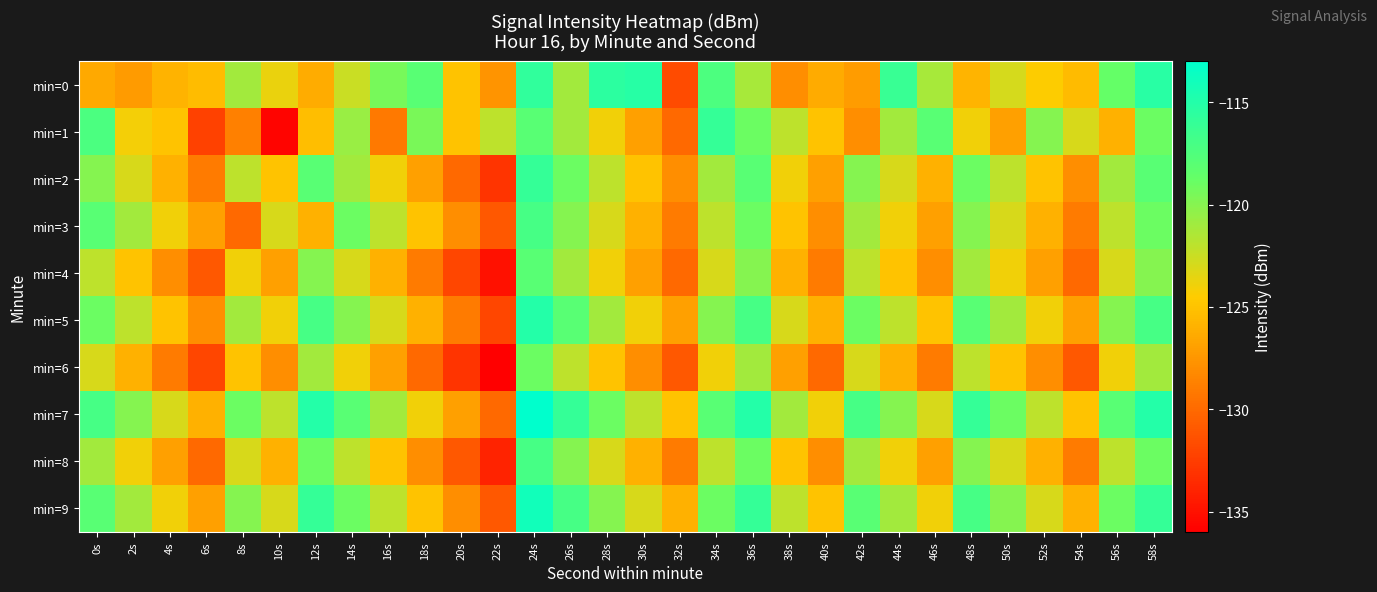

Reading left to right, what are all the values shown in this chart?

min=0: 0s=-126.4	2s=-127.2	4s=-125.9	6s=-125.4	8s=-121.1	10s=-123.7	12s=-126.3	14s=-122.5	16s=-119.4	18s=-118.0	20s=-125.0	22s=-127.6	24s=-115.7	26s=-121.1	28s=-115.4	30s=-115.2	32s=-131.7	34s=-117.3	36s=-121.2	38s=-128.0	40s=-126.3	42s=-127.1	44s=-116.1	46s=-121.2	48s=-125.8	50s=-122.9	52s=-124.4	54s=-125.4	56s=-118.7	58s=-115.3
min=1: 0s=-117.3	2s=-124.1	4s=-125.0	6s=-132.3	8s=-128.8	10s=-135.7	12s=-125.2	14s=-120.7	16s=-129.1	18s=-119.5	20s=-125.0	22s=-122.0	24s=-118.0	26s=-121.0	28s=-124.0	30s=-127.0	32s=-130.0	34s=-116.0	36s=-119.0	38s=-122.0	40s=-125.0	42s=-128.0	44s=-121.0	46s=-118.0	48s=-124.0	50s=-127.0	52s=-120.0	54s=-123.0	56s=-126.0	58s=-119.0
min=2: 0s=-120.0	2s=-123.0	4s=-126.0	6s=-129.0	8s=-122.0	10s=-125.0	12s=-118.0	14s=-121.0	16s=-124.0	18s=-127.0	20s=-130.0	22s=-133.0	24s=-116.0	26s=-119.0	28s=-122.0	30s=-125.0	32s=-128.0	34s=-121.0	36s=-118.0	38s=-124.0	40s=-127.0	42s=-120.0	44s=-123.0	46s=-126.0	48s=-119.0	50s=-122.0	52s=-125.0	54s=-128.0	56s=-121.0	58s=-118.0
min=3: 0s=-118.0	2s=-121.0	4s=-124.0	6s=-127.0	8s=-130.0	10s=-123.0	12s=-126.0	14s=-119.0	16s=-122.0	18s=-125.0	20s=-128.0	22s=-131.0	24s=-117.0	26s=-120.0	28s=-123.0	30s=-126.0	32s=-129.0	34s=-122.0	36s=-119.0	38s=-125.0	40s=-128.0	42s=-121.0	44s=-124.0	46s=-127.0	48s=-120.0	50s=-123.0	52s=-126.0	54s=-129.0	56s=-122.0	58s=-119.0
min=4: 0s=-122.0	2s=-125.0	4s=-128.0	6s=-131.0	8s=-124.0	10s=-127.0	12s=-120.0	14s=-123.0	16s=-126.0	18s=-129.0	20s=-132.0	22s=-135.0	24s=-118.0	26s=-121.0	28s=-124.0	30s=-127.0	32s=-130.0	34s=-123.0	36s=-120.0	38s=-126.0	40s=-129.0	42s=-122.0	44s=-125.0	46s=-128.0	48s=-121.0	50s=-124.0	52s=-127.0	54s=-130.0	56s=-123.0	58s=-120.0
min=5: 0s=-119.0	2s=-122.0	4s=-125.0	6s=-128.0	8s=-121.0	10s=-124.0	12s=-117.0	14s=-120.0	16s=-123.0	18s=-126.0	20s=-129.0	22s=-132.0	24s=-115.0	26s=-118.0	28s=-121.0	30s=-124.0	32s=-127.0	34s=-120.0	36s=-117.0	38s=-123.0	40s=-126.0	42s=-119.0	44s=-122.0	46s=-125.0	48s=-118.0	50s=-121.0	52s=-124.0	54s=-127.0	56s=-120.0	58s=-117.0
min=6: 0s=-123.0	2s=-126.0	4s=-129.0	6s=-132.0	8s=-125.0	10s=-128.0	12s=-121.0	14s=-124.0	16s=-127.0	18s=-130.0	20s=-133.0	22s=-136.0	24s=-119.0	26s=-122.0	28s=-125.0	30s=-128.0	32s=-131.0	34s=-124.0	36s=-121.0	38s=-127.0	40s=-130.0	42s=-123.0	44s=-126.0	46s=-129.0	48s=-122.0	50s=-125.0	52s=-128.0	54s=-131.0	56s=-124.0	58s=-121.0
min=7: 0s=-117.0	2s=-120.0	4s=-123.0	6s=-126.0	8s=-119.0	10s=-122.0	12s=-115.0	14s=-118.0	16s=-121.0	18s=-124.0	20s=-127.0	22s=-130.0	24s=-113.0	26s=-116.0	28s=-119.0	30s=-122.0	32s=-125.0	34s=-118.0	36s=-115.0	38s=-121.0	40s=-124.0	42s=-117.0	44s=-120.0	46s=-123.0	48s=-116.0	50s=-119.0	52s=-122.0	54s=-125.0	56s=-118.0	58s=-115.0
min=8: 0s=-121.0	2s=-124.0	4s=-127.0	6s=-130.0	8s=-123.0	10s=-126.0	12s=-119.0	14s=-122.0	16s=-125.0	18s=-128.0	20s=-131.0	22s=-134.0	24s=-117.0	26s=-120.0	28s=-123.0	30s=-126.0	32s=-129.0	34s=-122.0	36s=-119.0	38s=-125.0	40s=-128.0	42s=-121.0	44s=-124.0	46s=-127.0	48s=-120.0	50s=-123.0	52s=-126.0	54s=-129.0	56s=-122.0	58s=-119.0
min=9: 0s=-118.0	2s=-121.0	4s=-124.0	6s=-127.0	8s=-120.0	10s=-123.0	12s=-116.0	14s=-119.0	16s=-122.0	18s=-125.0	20s=-128.0	22s=-131.0	24s=-114.0	26s=-117.0	28s=-120.0	30s=-123.0	32s=-126.0	34s=-119.0	36s=-116.0	38s=-122.0	40s=-125.0	42s=-118.0	44s=-121.0	46s=-124.0	48s=-117.0	50s=-120.0	52s=-123.0	54s=-126.0	56s=-119.0	58s=-116.0